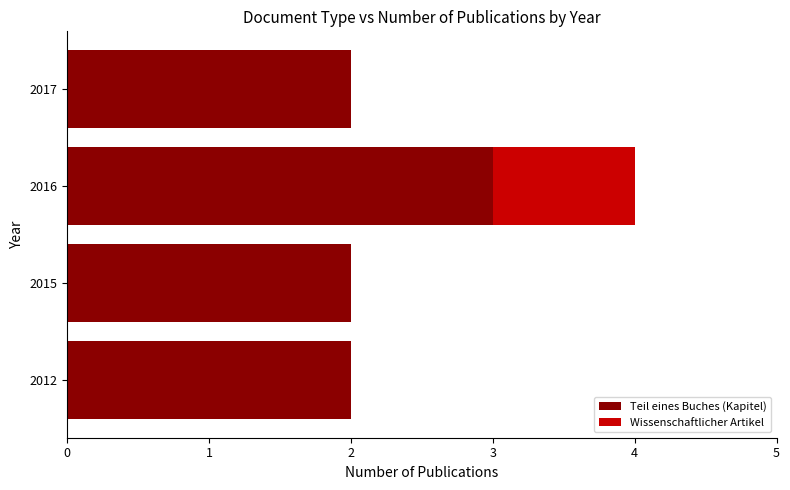

At which category is the sum across all series the highest?

2016